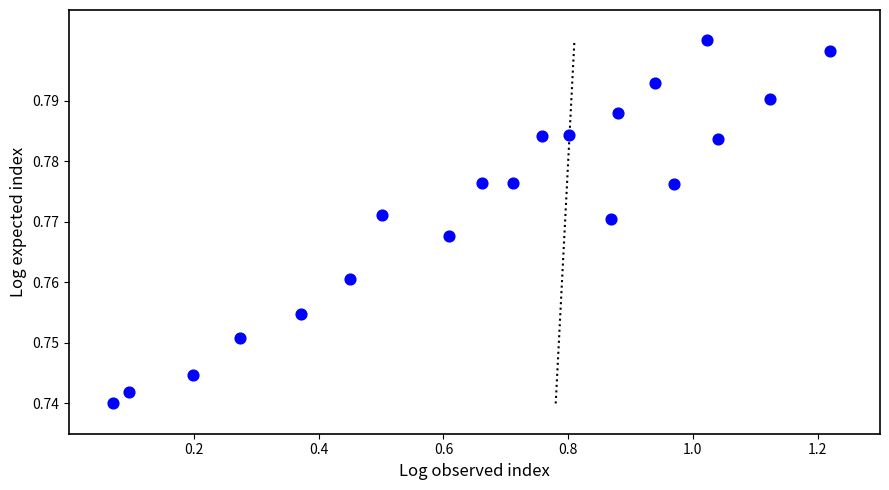

What is the range of X values (max minus min)?

1.1